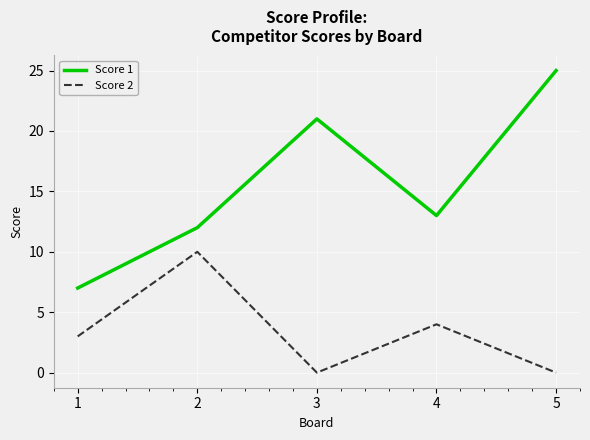

What is the difference between the second highest and second lowest values in the Score 1 series?

9